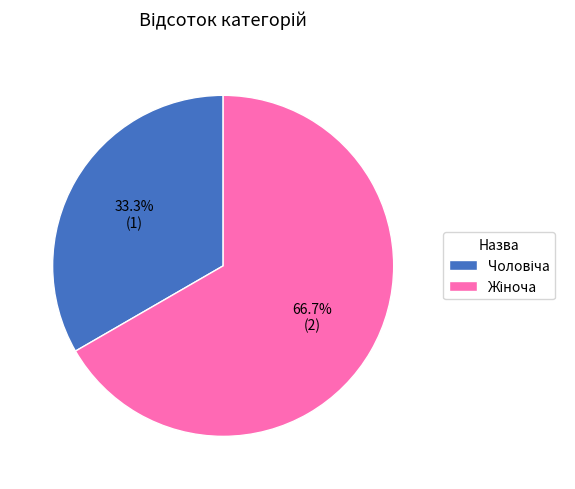

How many slices are in this pie chart?

2